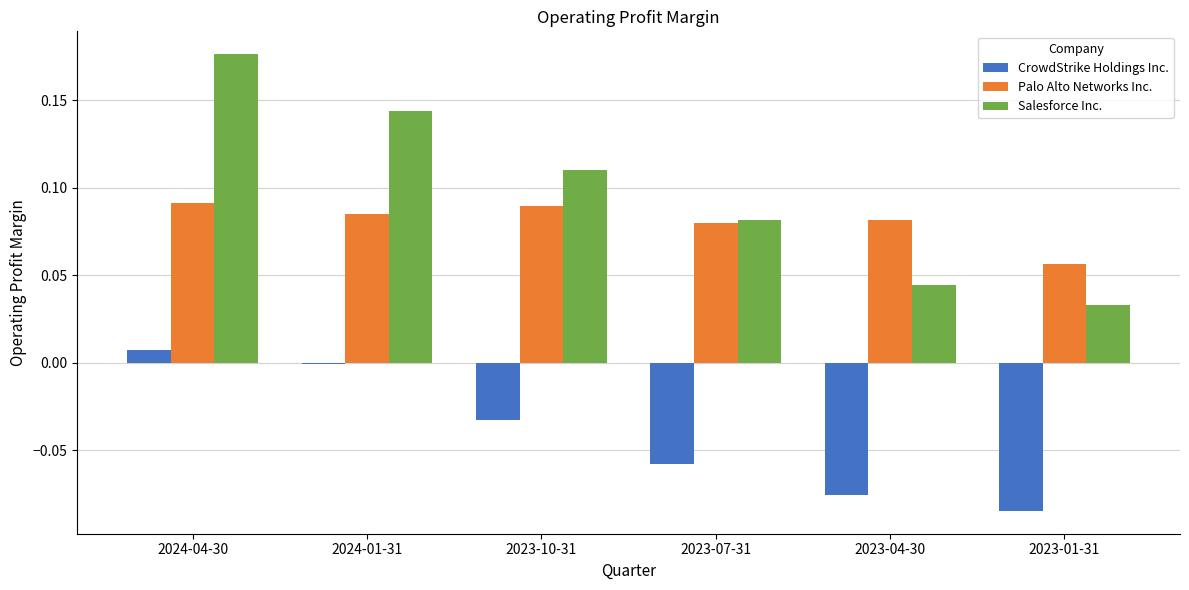

What is the sum of all Salesforce Inc. values?

0.6